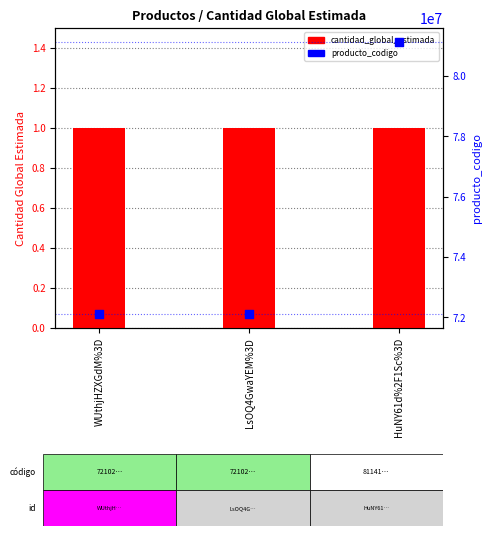

What is the total value across all series at WUthjHZXGdM%3D?

72102202